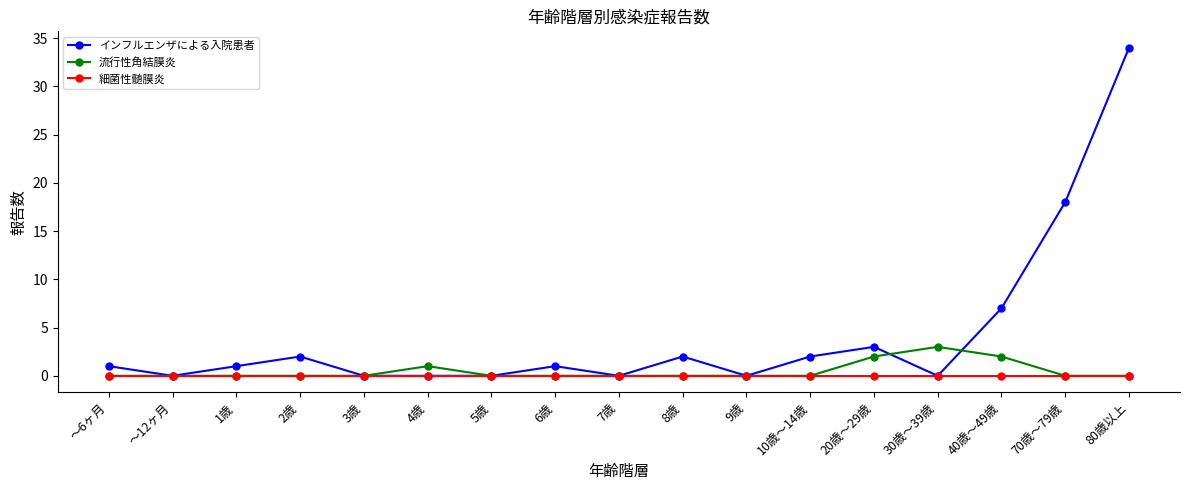

Which series has the largest total across all categories?

インフルエンザによる入院患者